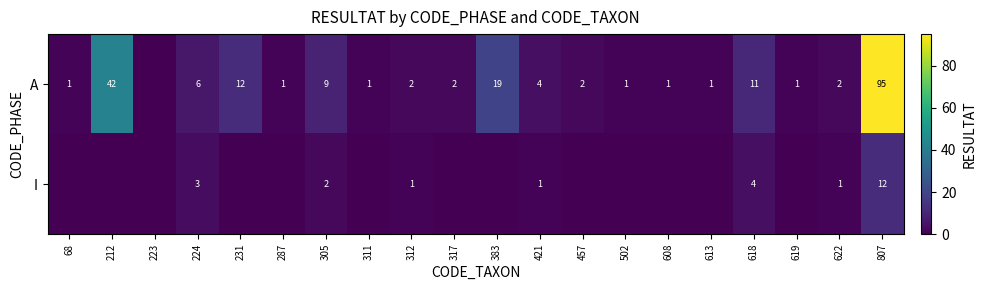

Count the number of data series in this chart.

2